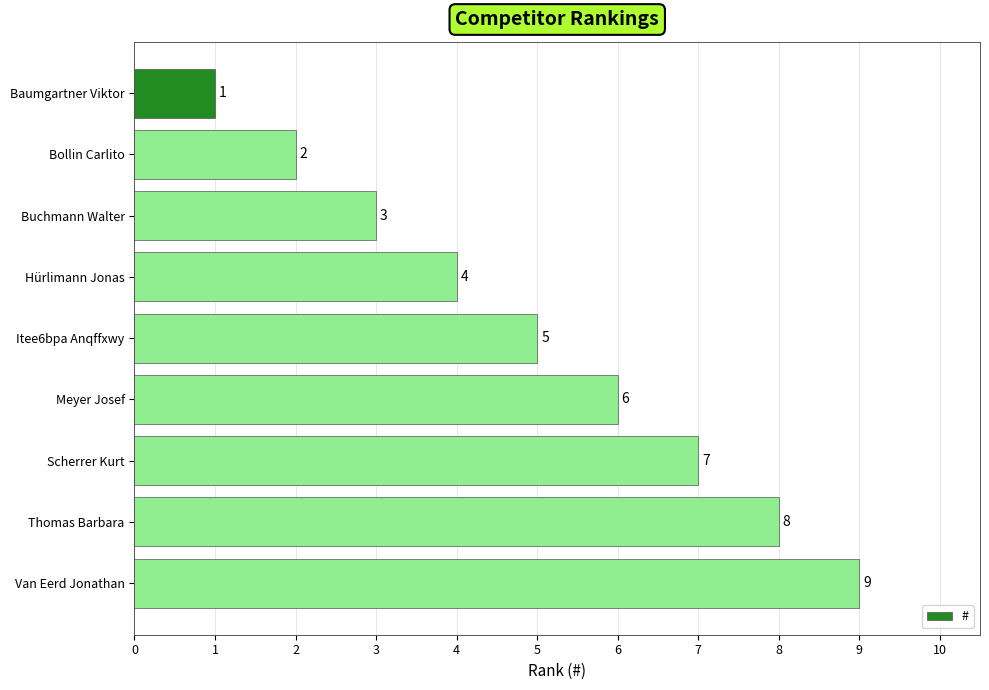

Is it true that the value at Scherrer Kurt is 7?

True